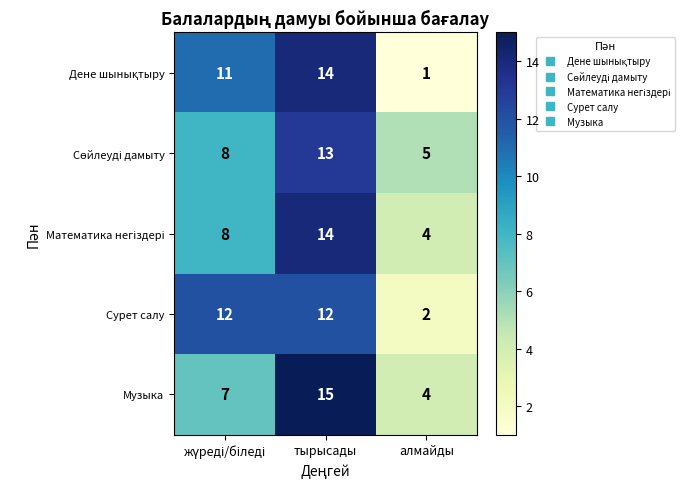

True or false: Сурет салу has a value of 12 at тырысады.

True